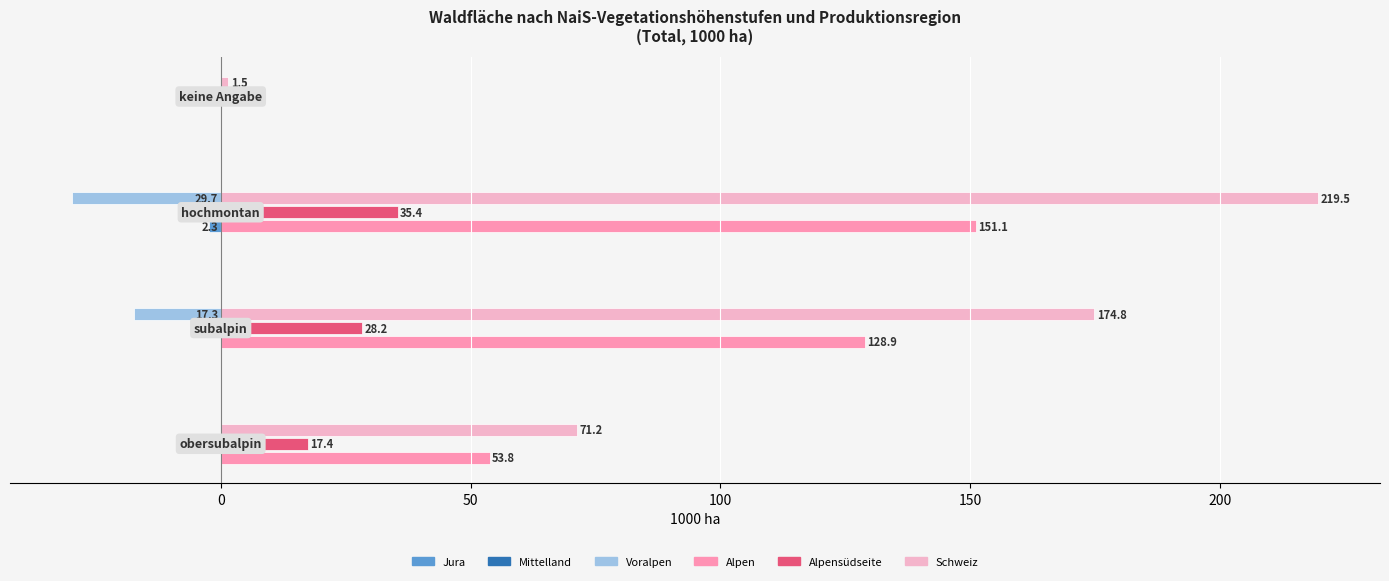

How many categories are shown in the chart?

4